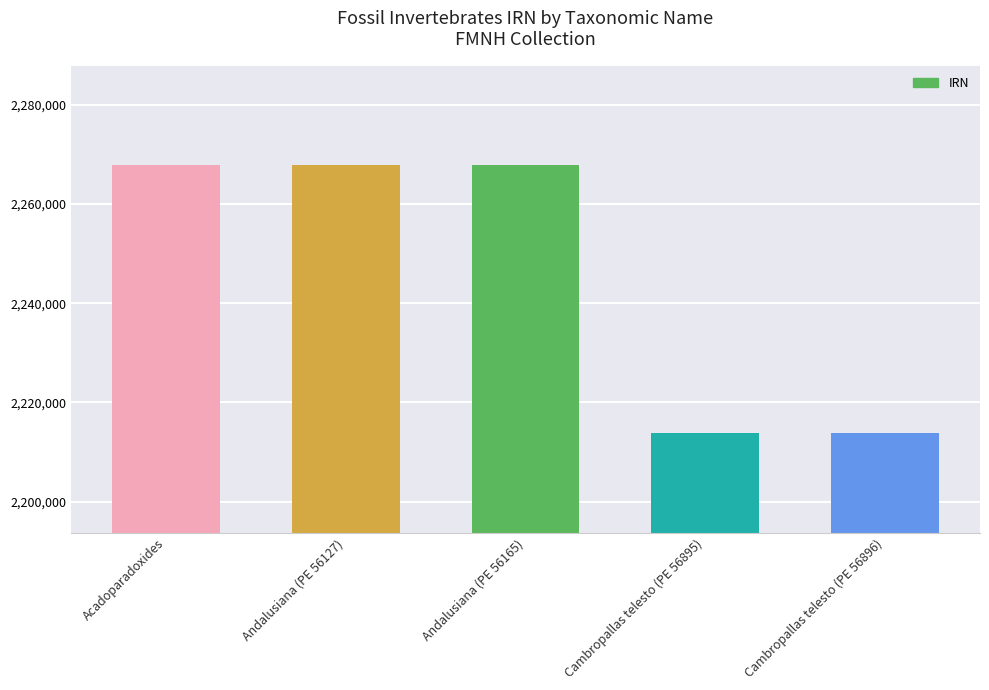

How many values are below 2267840?

2